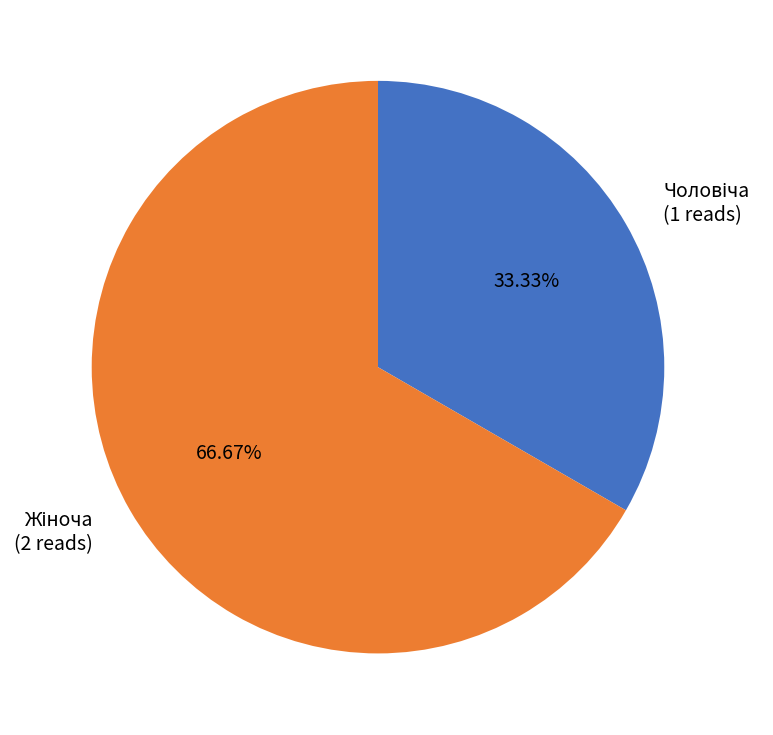

Does any single category account for the majority?

Yes